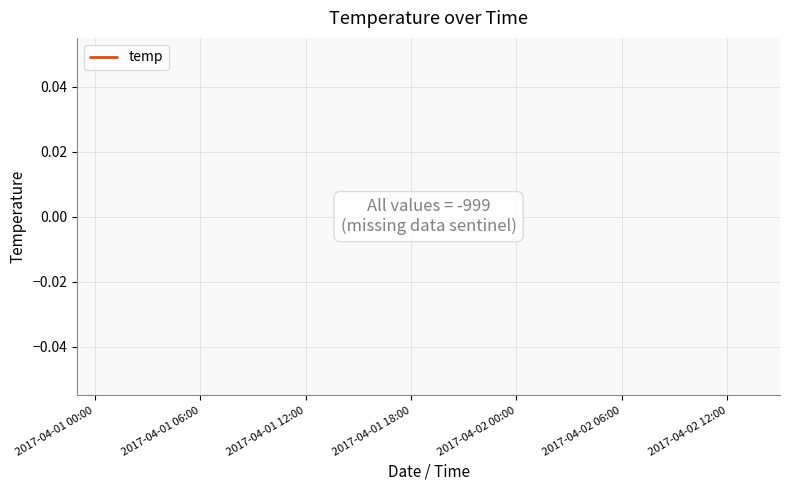

Does the chart display data point markers on the line(s)?

No